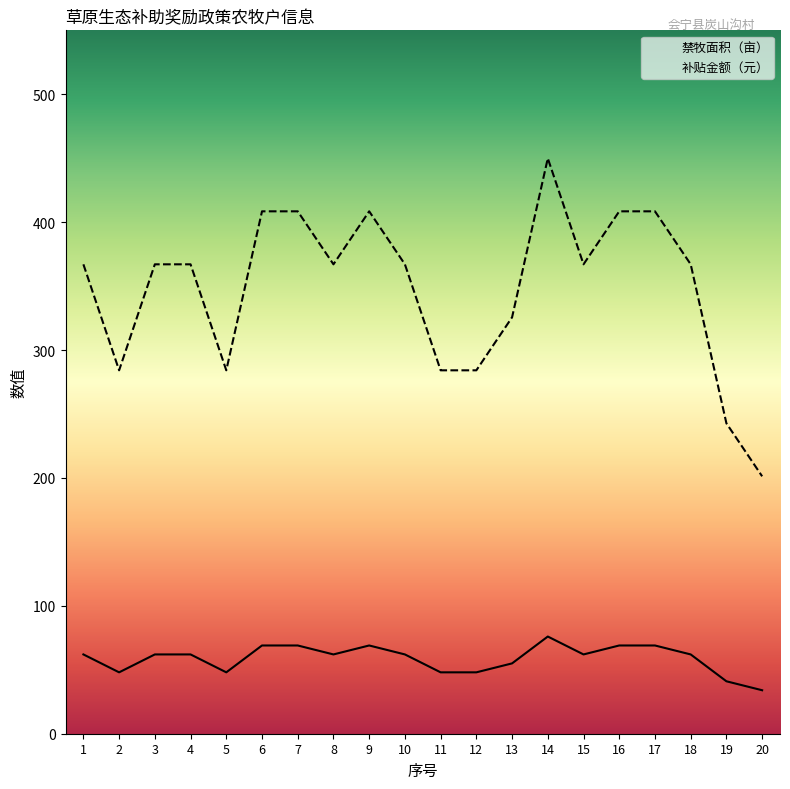

How many 禁牧面积（亩） values are between 48 and 69?

17